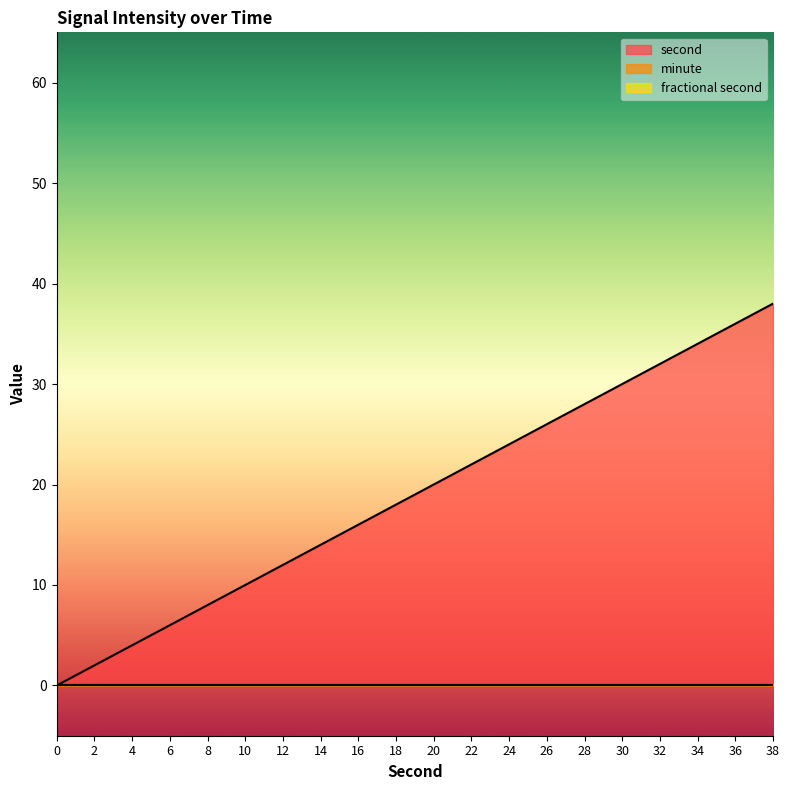

True or false: minute and second intersect in this chart.

False